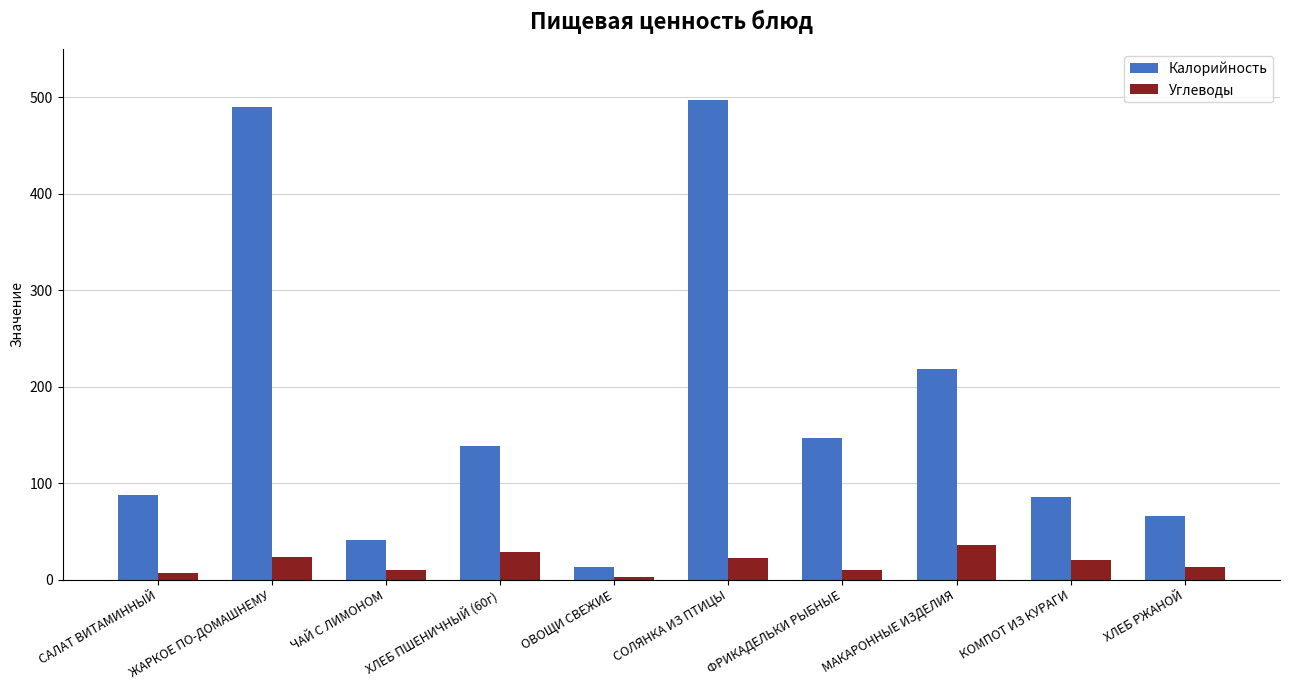

How many groups of bars are there?

10